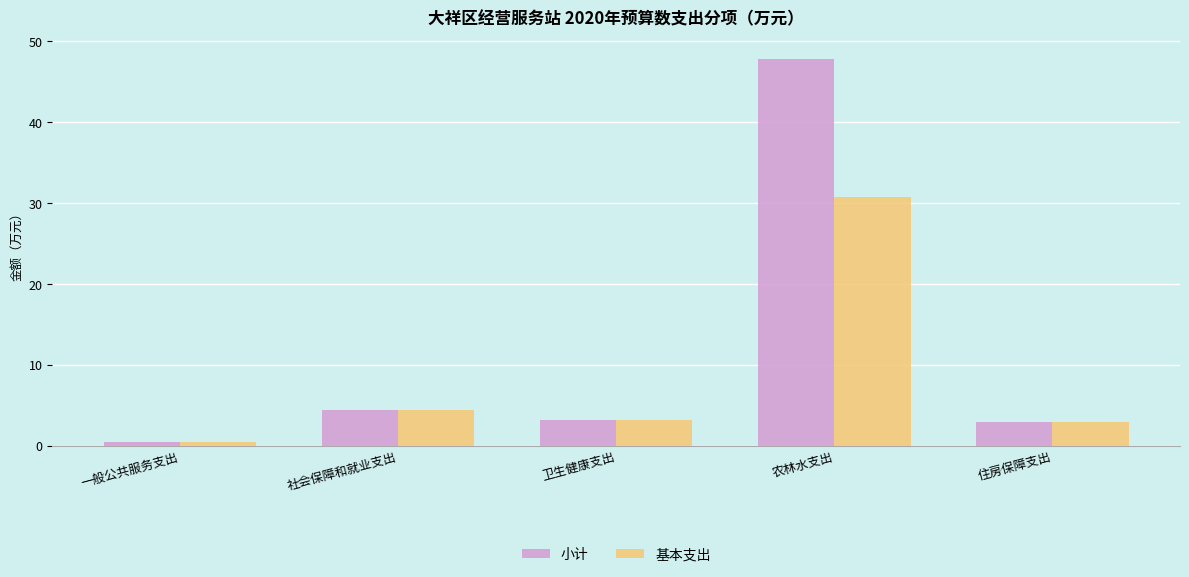

Where does the 基本支出 series first go above 3?

社会保障和就业支出